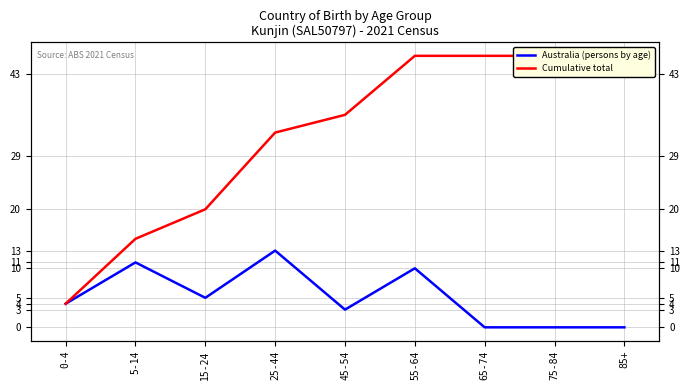

What are all the series names shown in the legend?

Australia (persons by age), Cumulative total